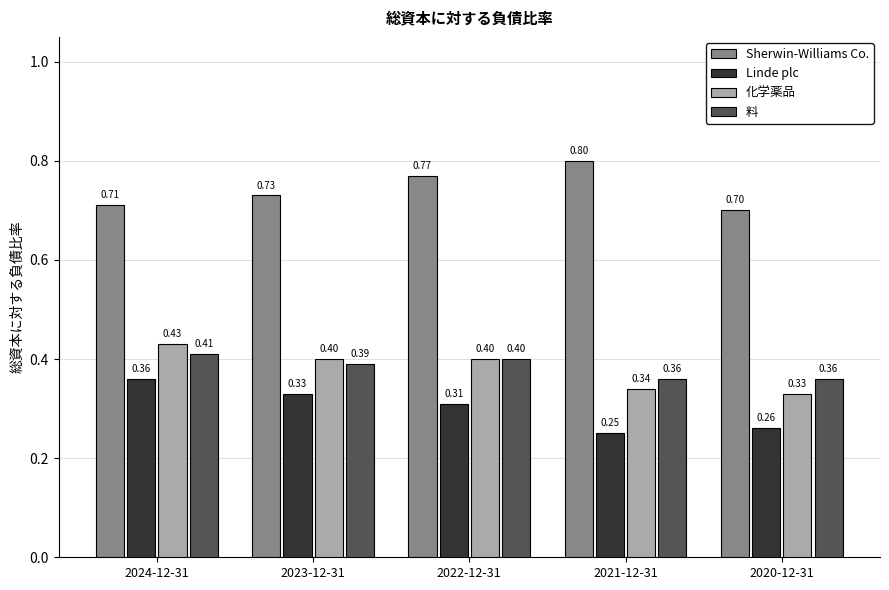

Which label corresponds to the largest value in the chart?

2021-12-31